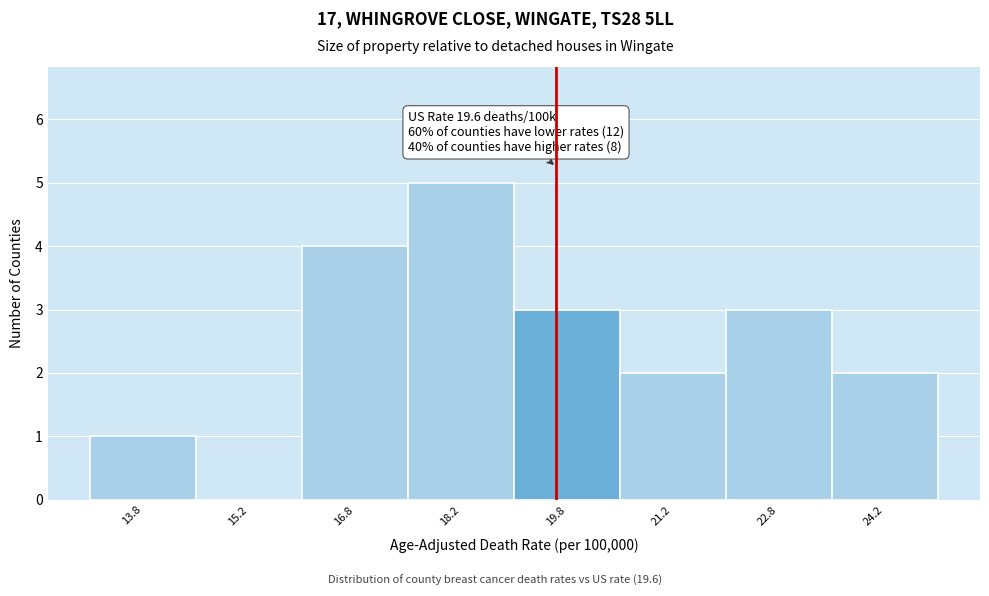

Over which range of the x-axis is the bar tallest?

17.5 to 19.0